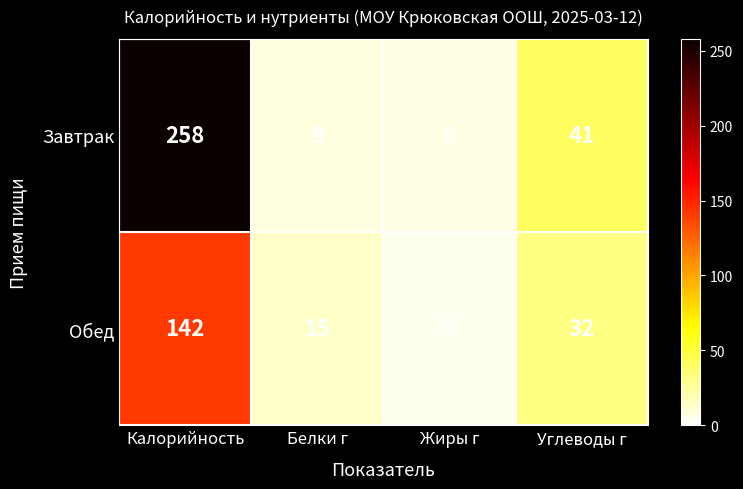

The Завтрак series shows 41 at Углеводы г. True or false?

True